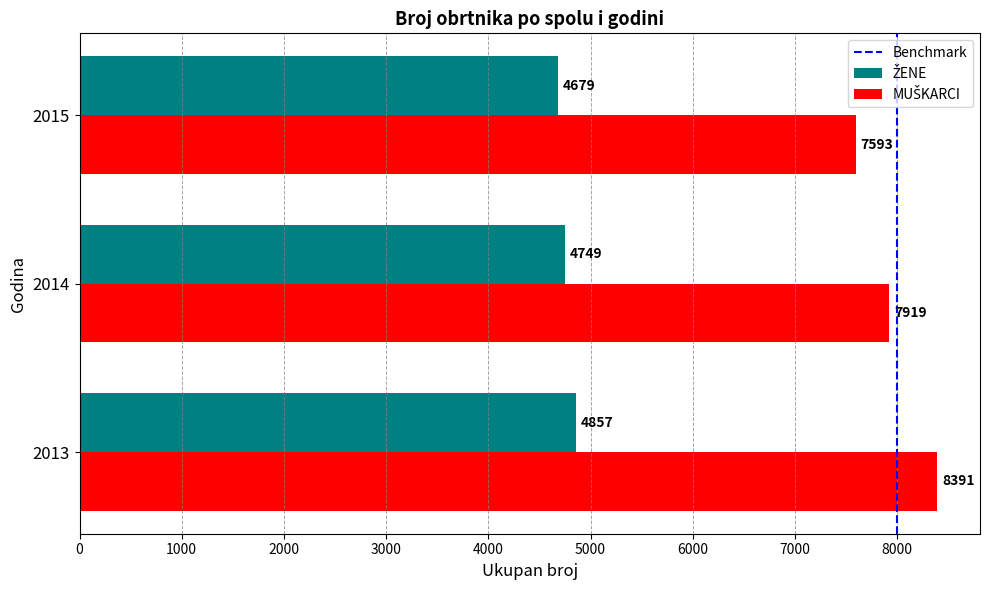

What is the spread (max minus min) of values at 2014?

3170